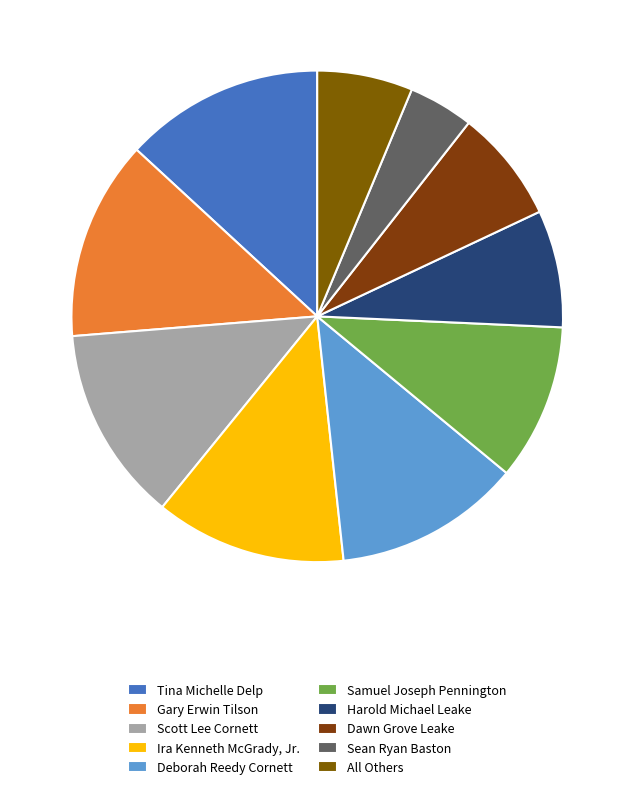

How many slices are in this pie chart?

10